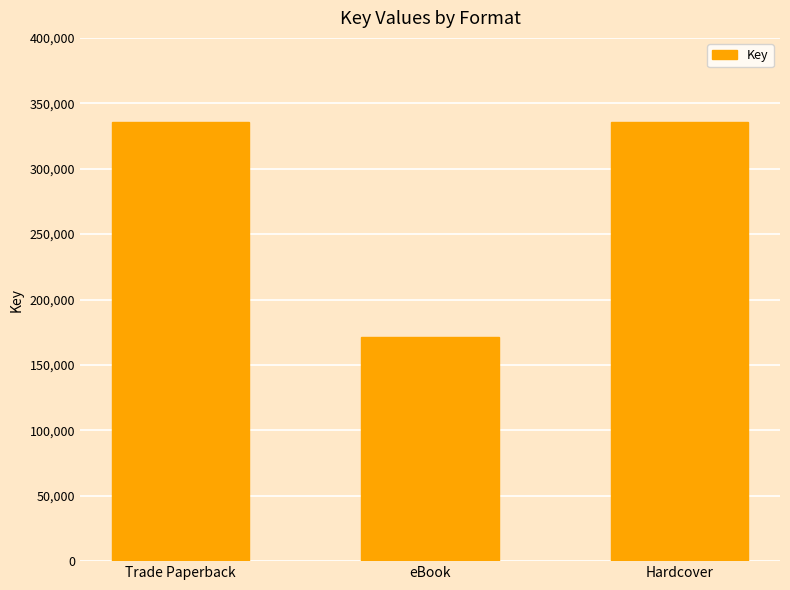

Reading left to right, what are all the values shown in this chart?

Trade Paperback=336028	eBook=171496	Hardcover=336028